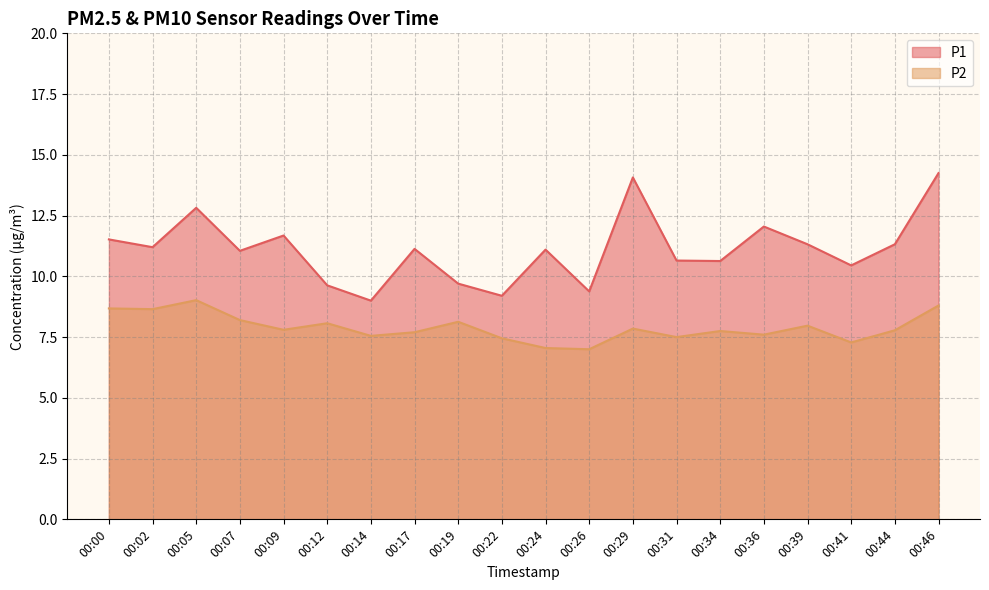

What is the difference between the maximum and minimum values in the P1 series?

5.2